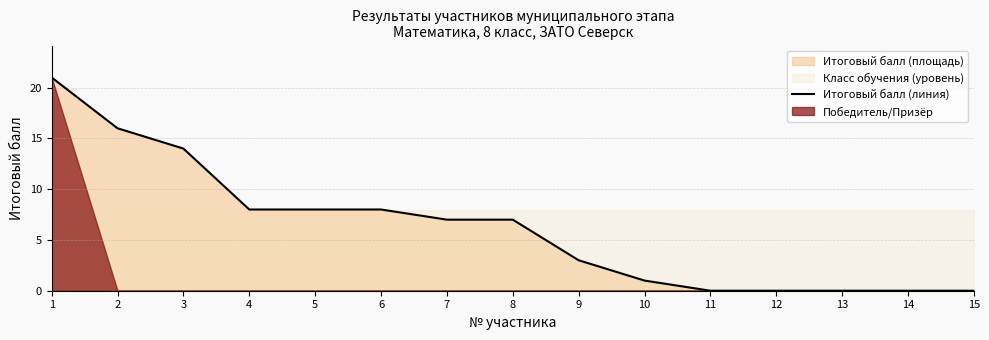

What is the average value?

6